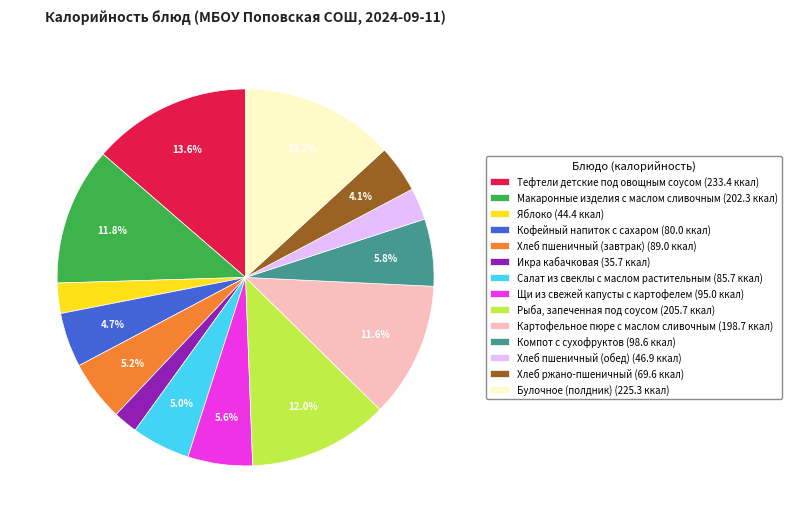

How many segments does this pie chart have?

14